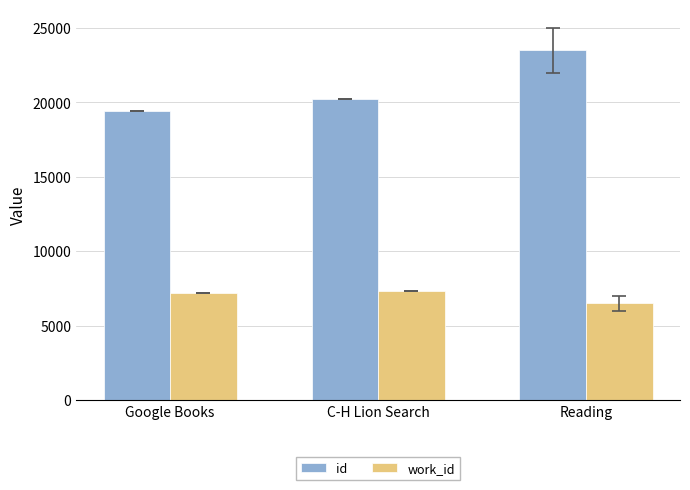

Is the value of id at C-H Lion Search greater than the value of work_id at Google Books?

Yes